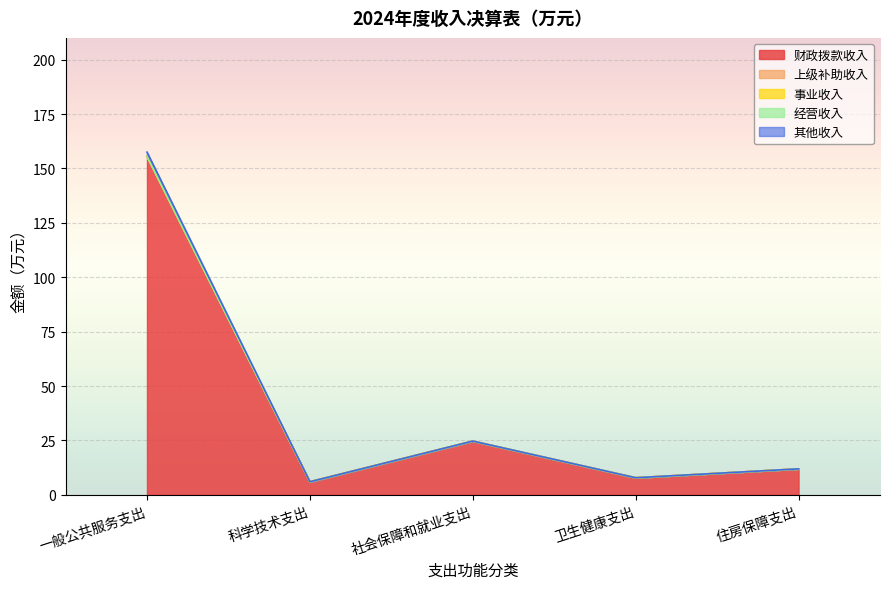

Which series has the largest total across all categories?

财政拨款收入